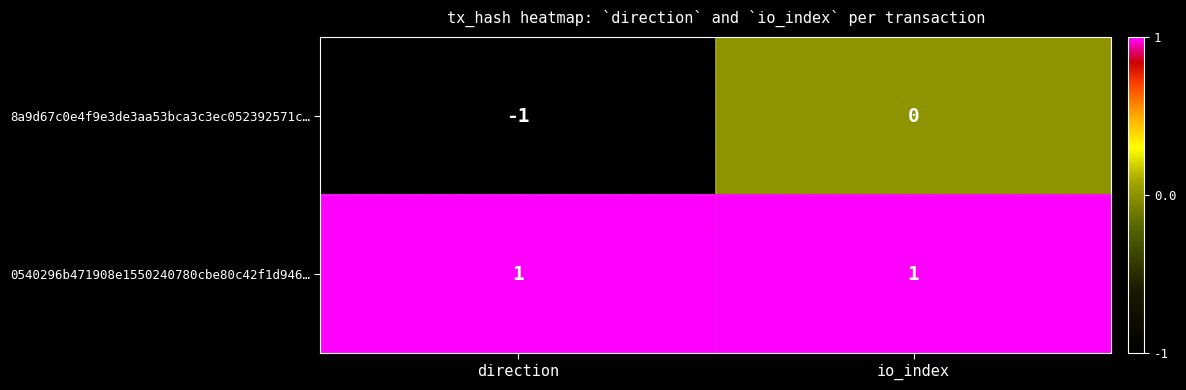

Between direction and io_index, which series saw the biggest shift?

8a9d67c0e4f9e3de3aa53bca3c3ec052392571c…